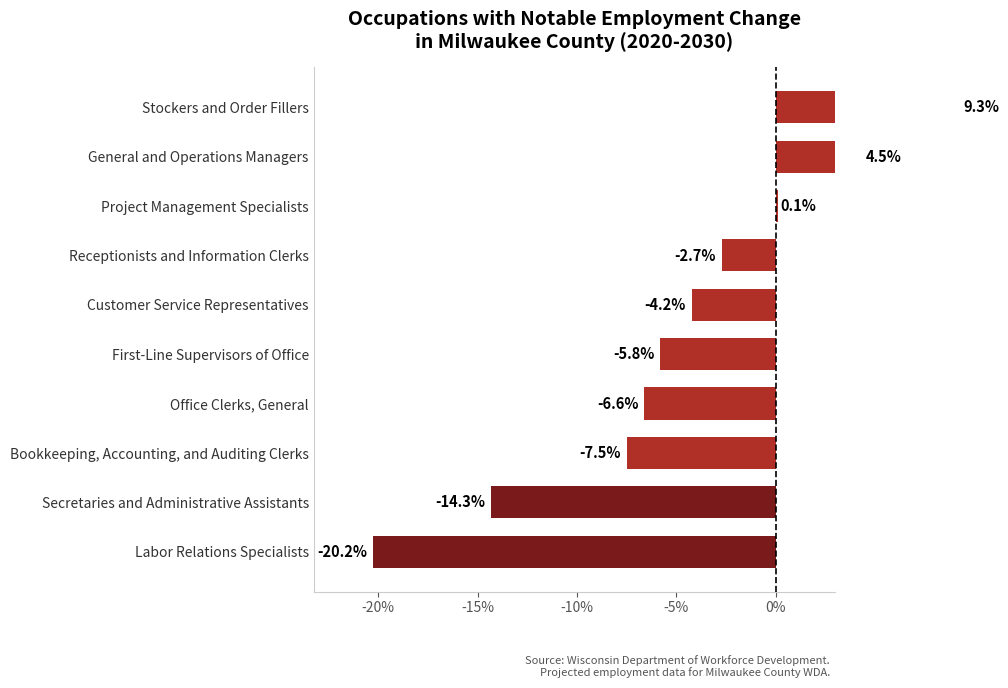

What is the smallest value displayed?

-20.2